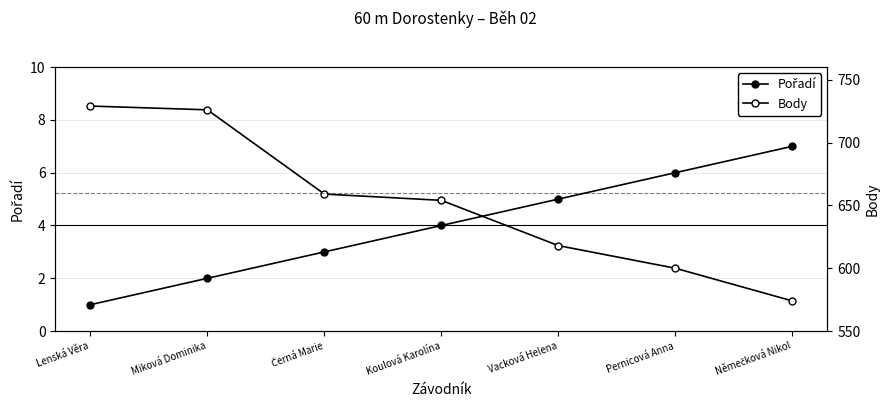

Where is Body nearest to the value 651?

Koulová Karolína